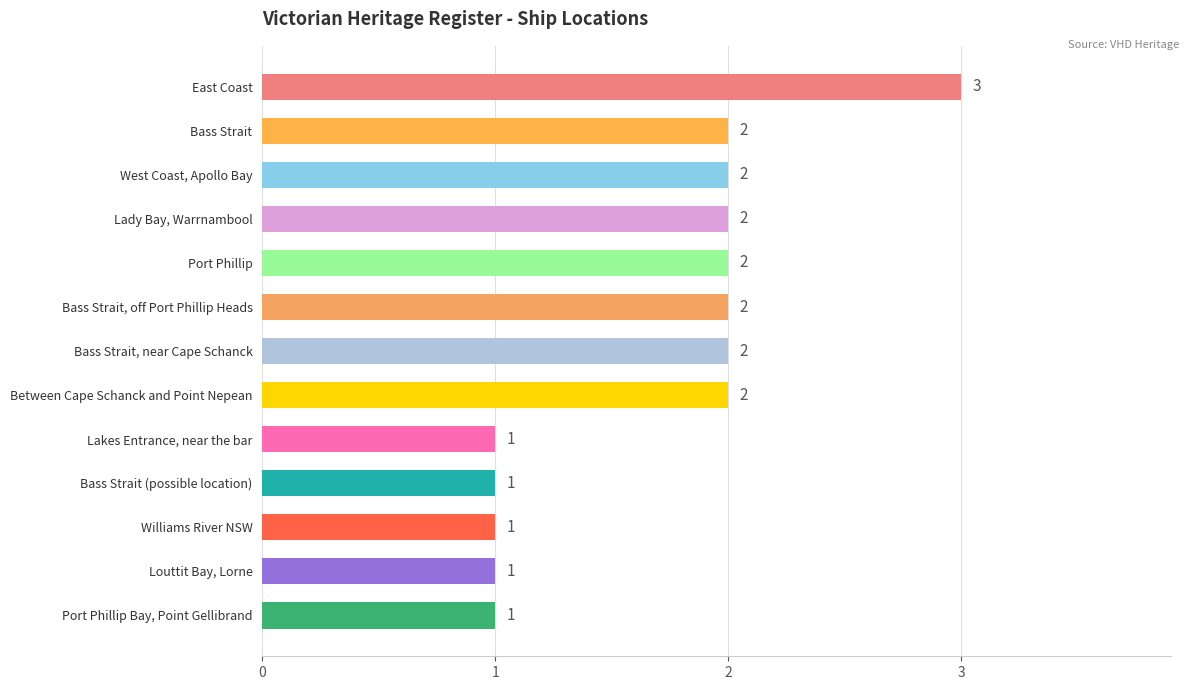

What is the smallest value displayed?

1